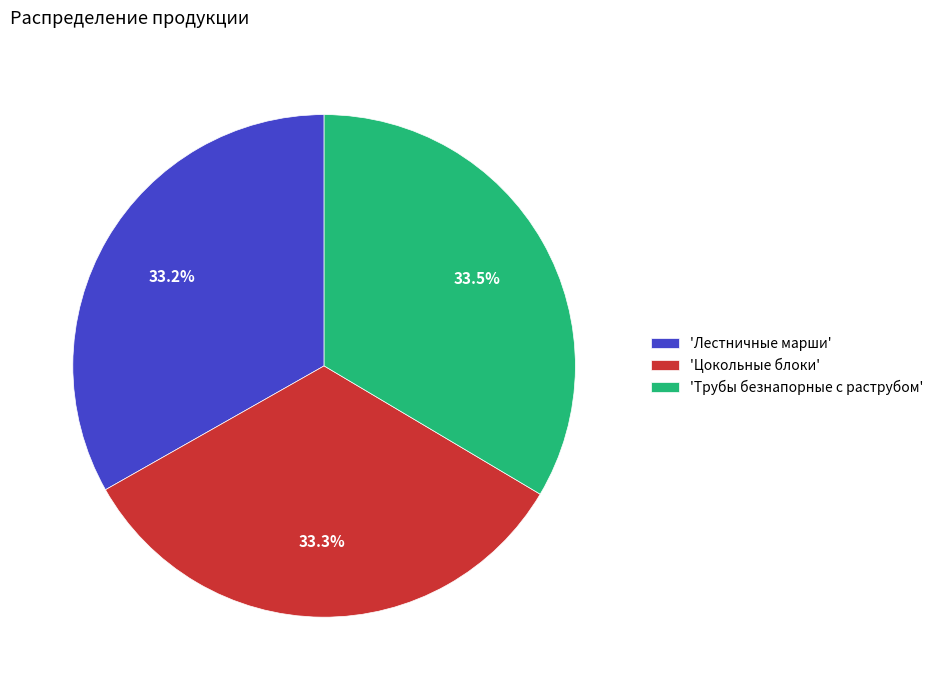

Is the sum of 'Трубы безнапорные с раструбом' and 'Цокольные блоки' greater than half?

Yes